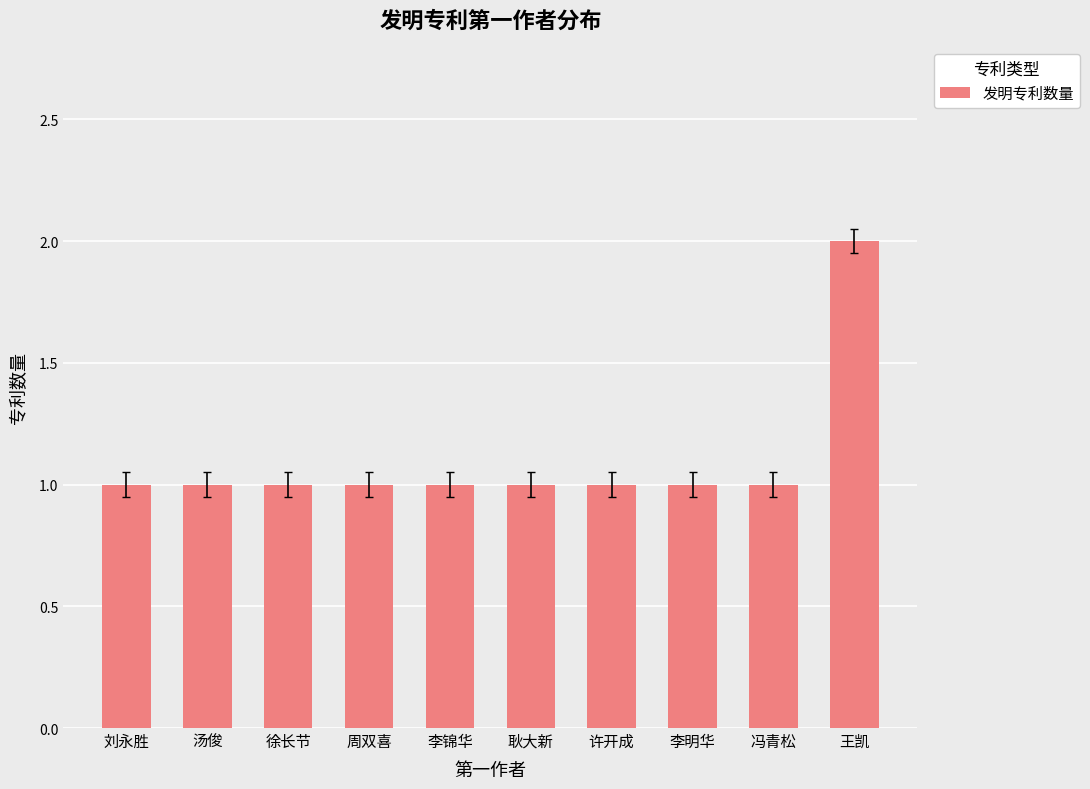

The value at 刘永胜 is 1. True or false?

True